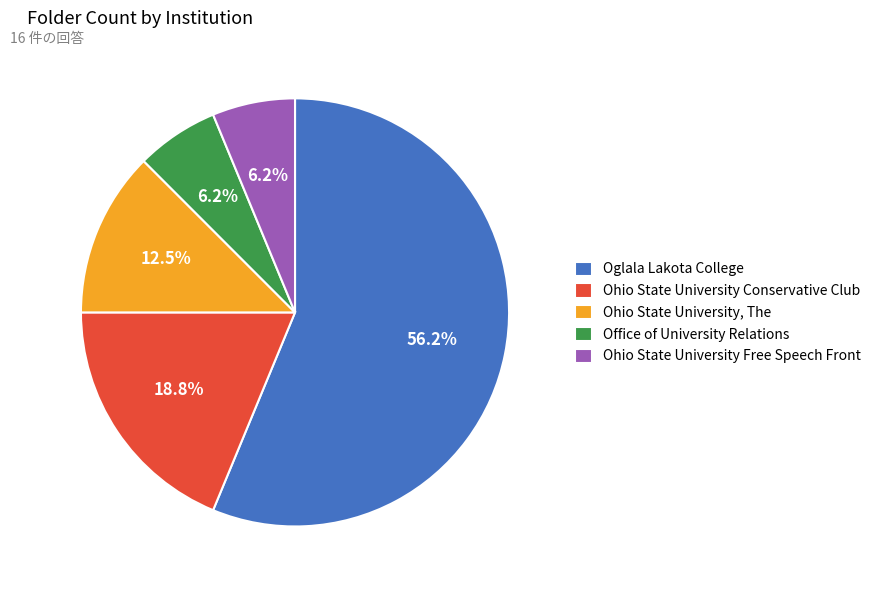

True or false: Office of University Relations accounts for 18% of the total.

False